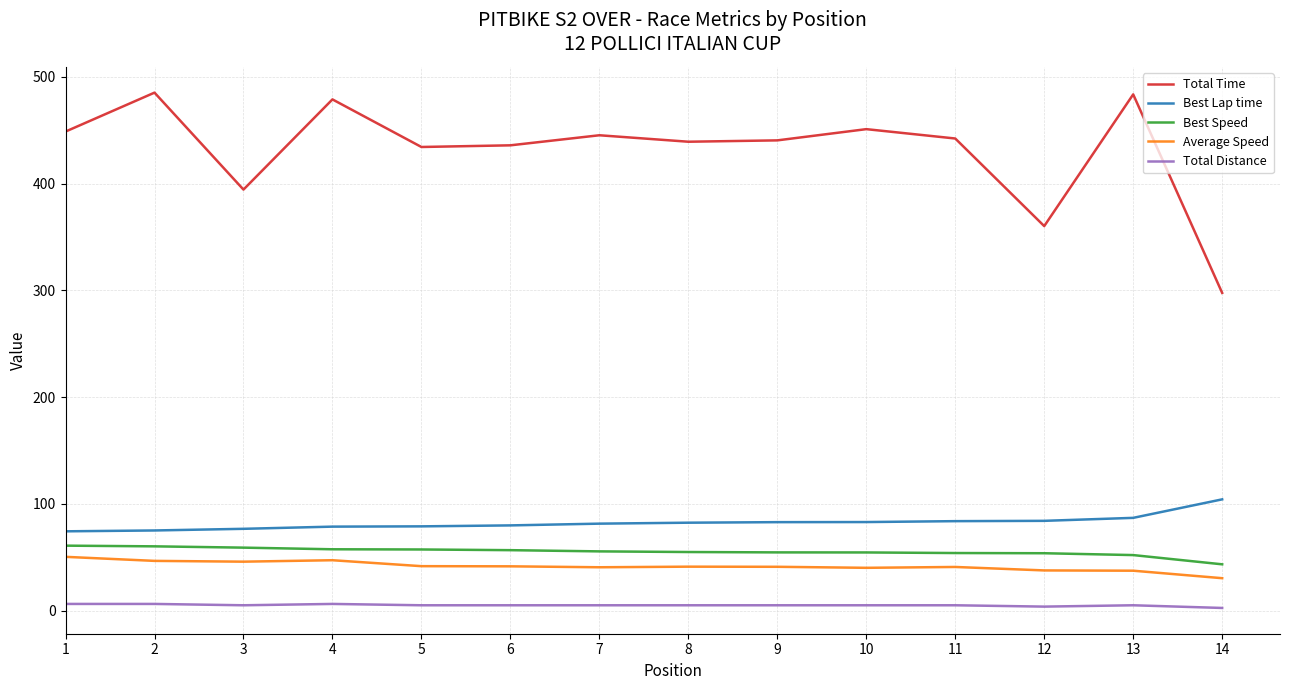

True or false: Best Speed and Average Speed cross at least once.

False